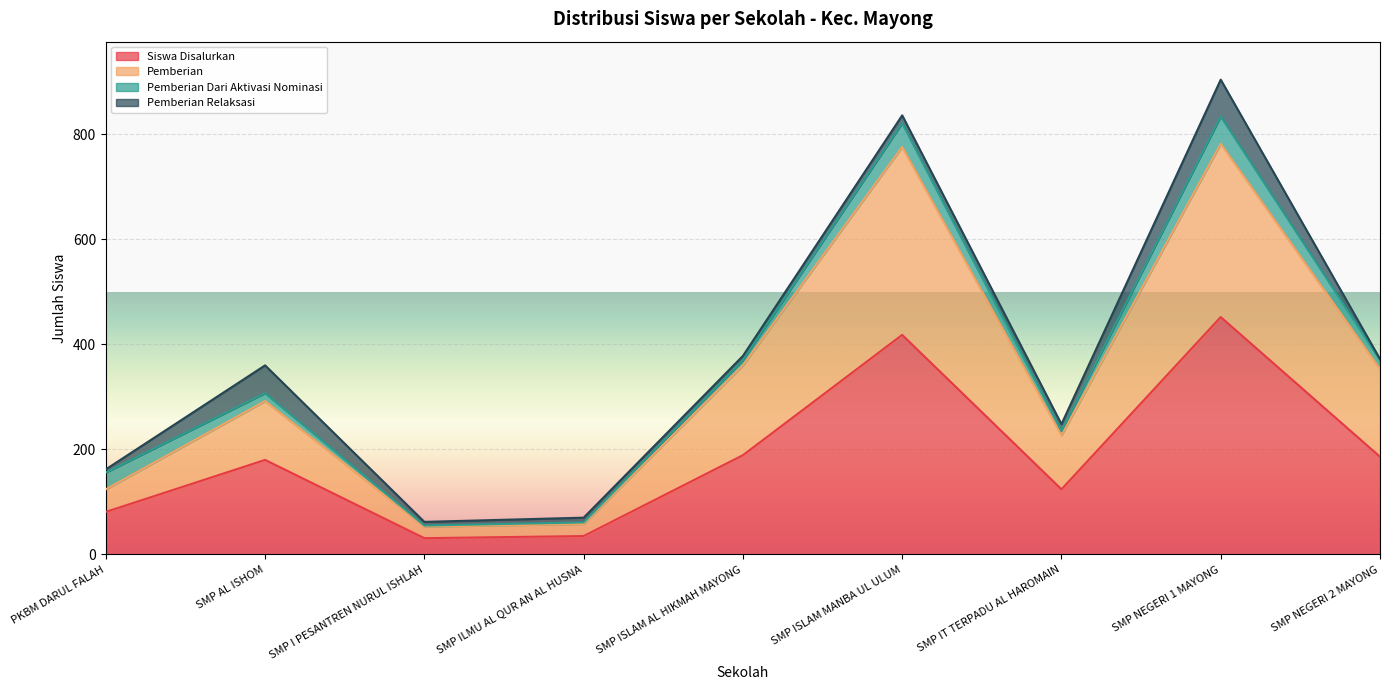

What is the total value across all series at SMP ISLAM AL HIKMAH MAYONG?

378